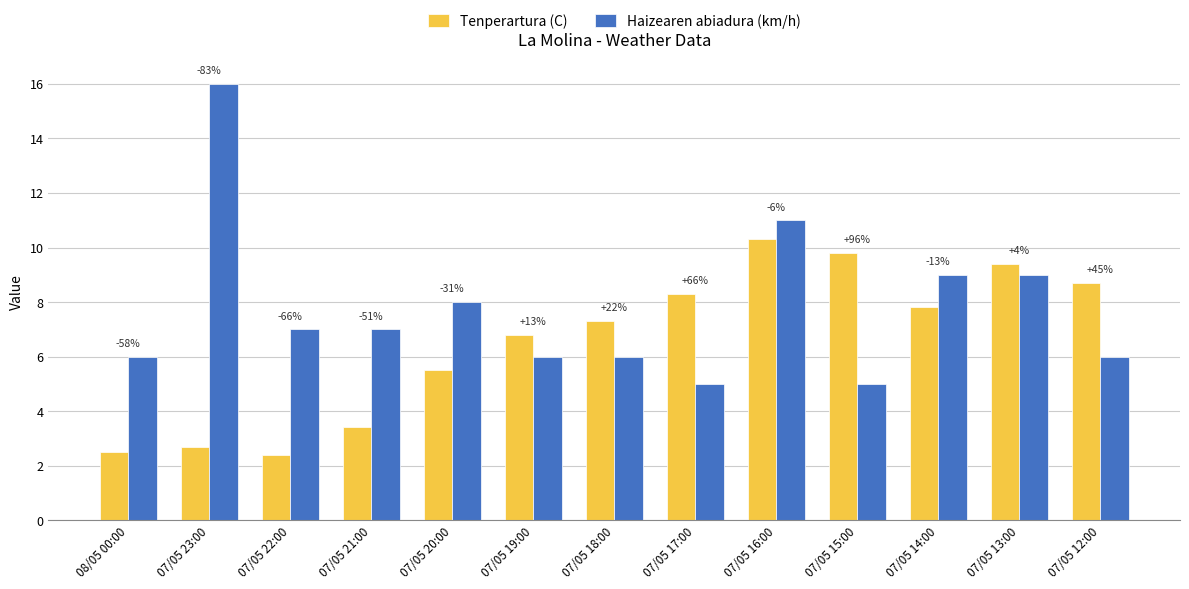

Does the chart contain any negative values?

No